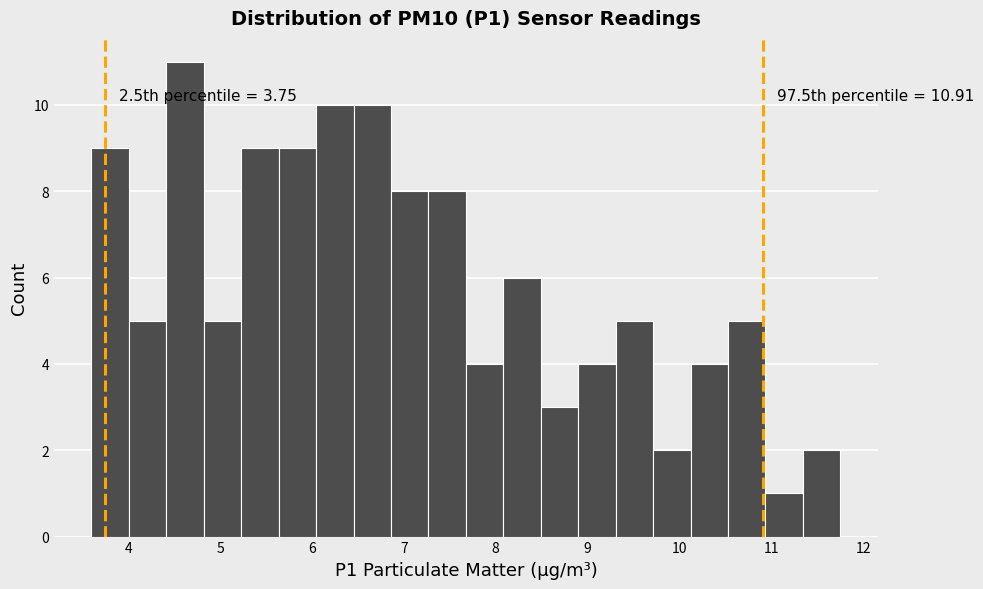

Over which range of the x-axis is the bar tallest?

4.4 to 4.8